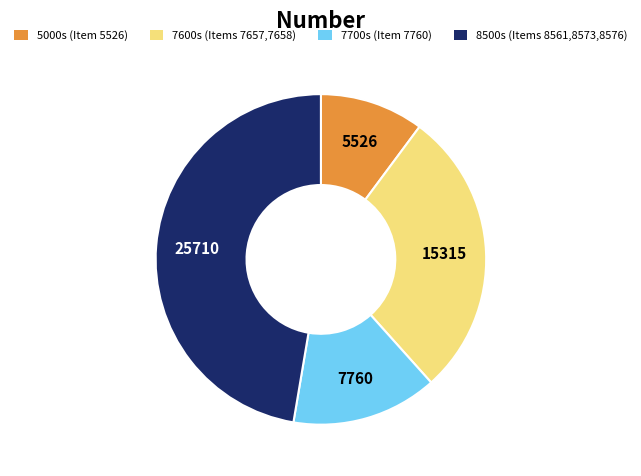

Which has a higher value, 7600s (Items 7657,7658) or 7700s (Item 7760)?

7600s (Items 7657,7658)